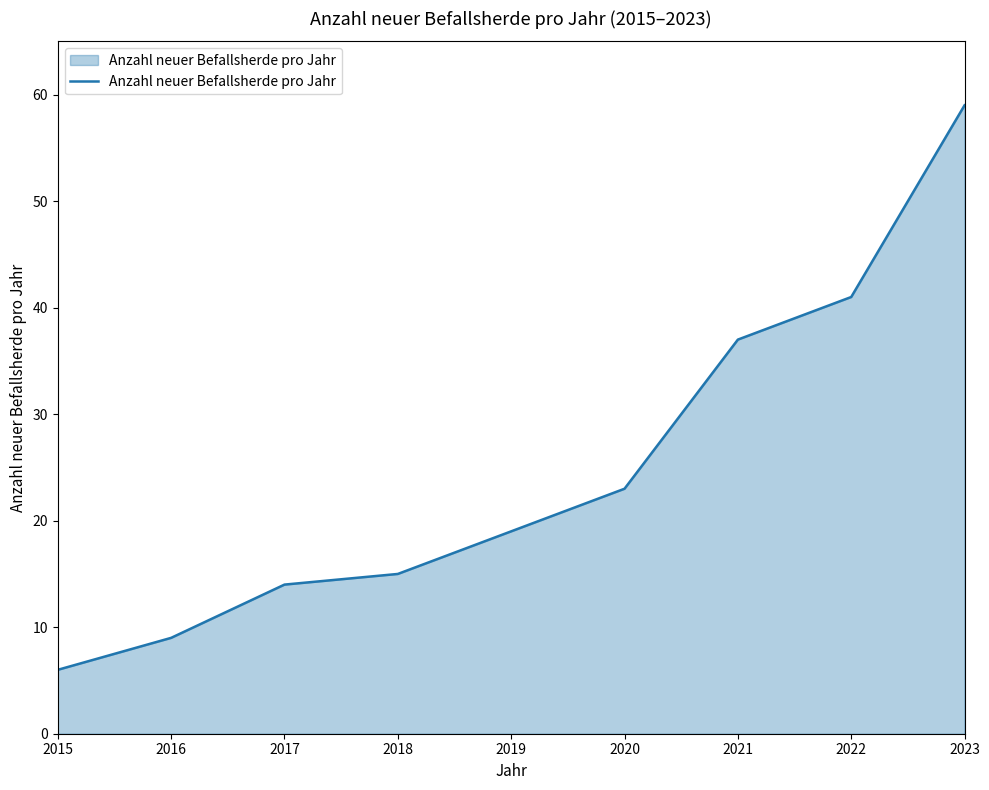

Approximately how many times larger is the value at 2023 compared to 2021?

1.6